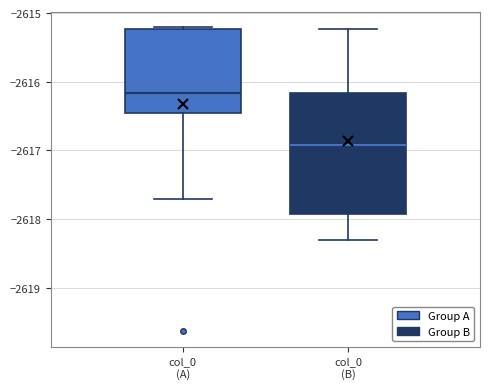

Where is the upper edge of the box for col_0 (B) on the y-axis? The values are not printed on the chart, so give them approximately, as read against the axis.

-2616.2